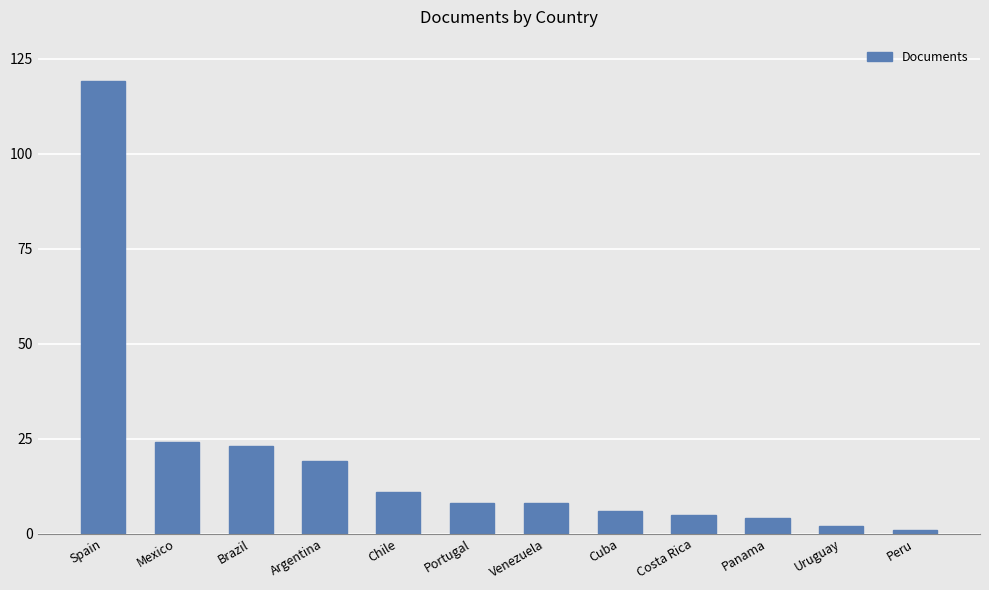

Which has a higher value, Argentina or Peru?

Argentina